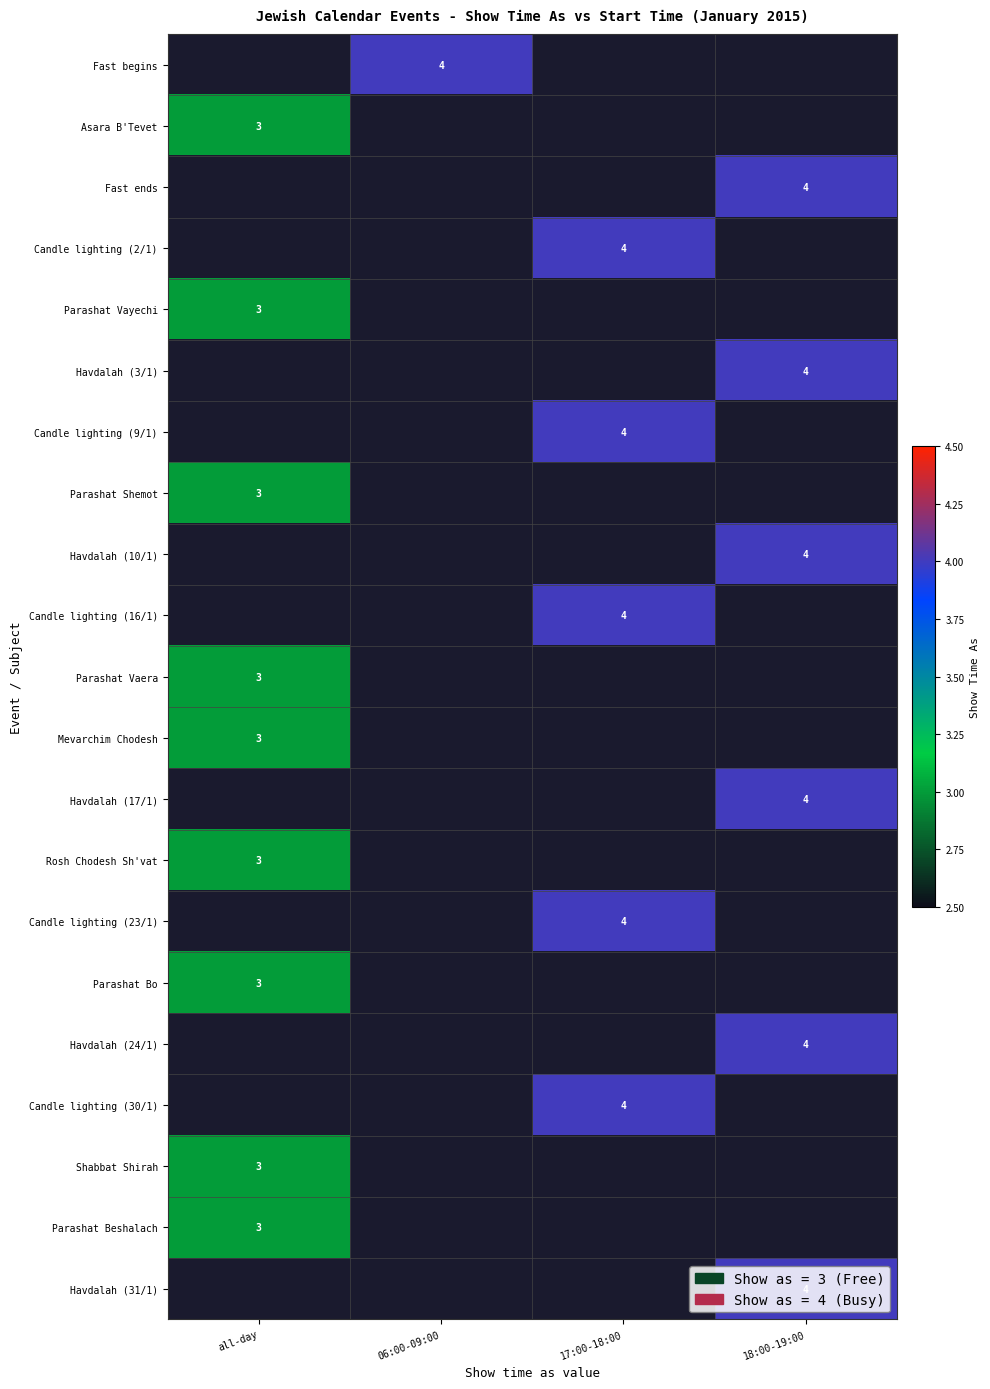

What is the greatest value displayed?

4.0